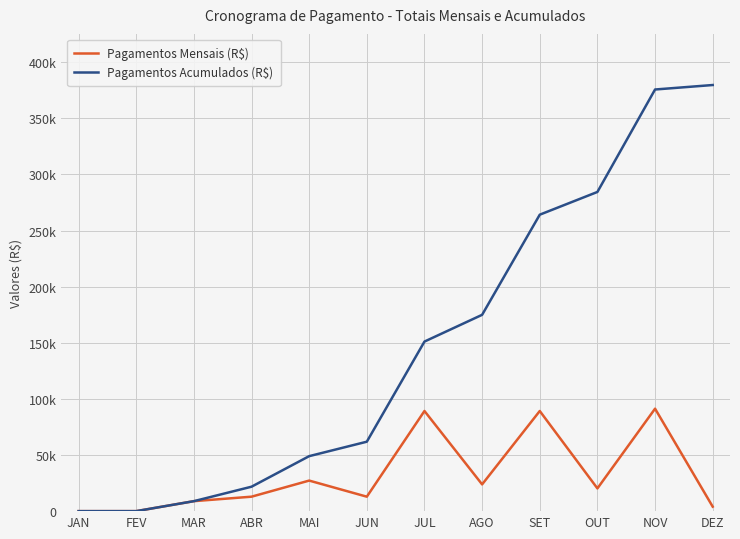

Is this an area chart (filled region under the line)?

No